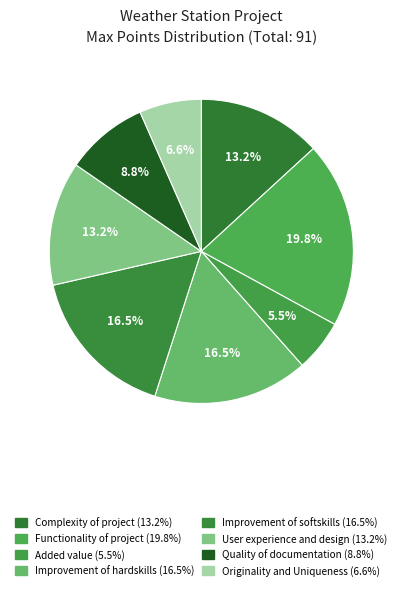

What is the ratio of the value at Improvement of hardskills to the value at Added value?

3.0